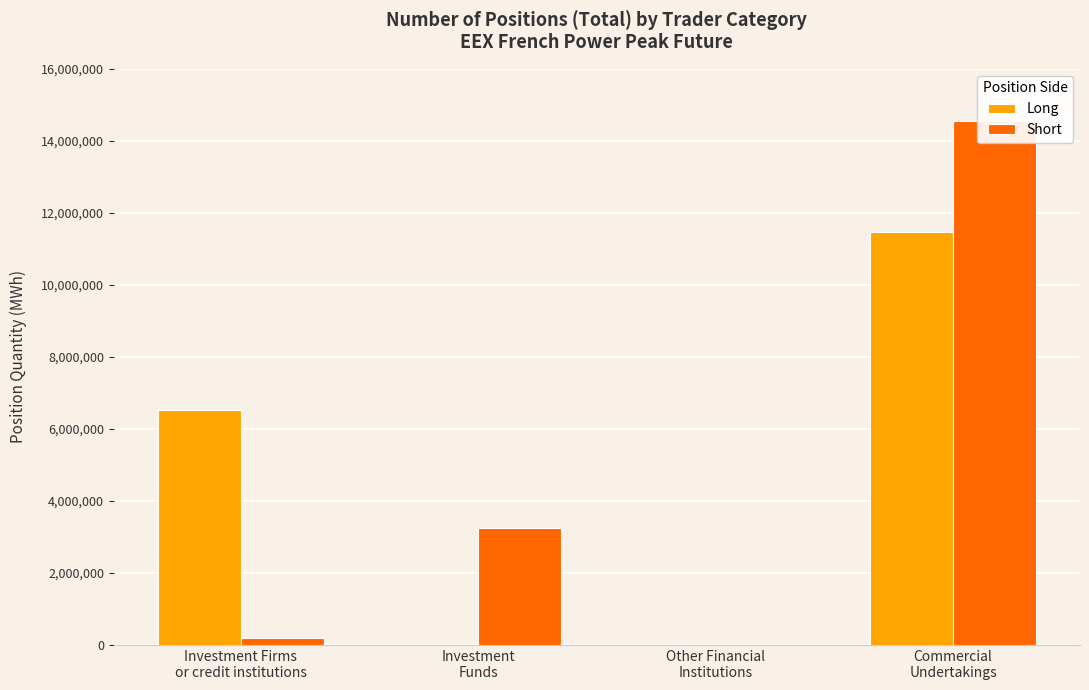

What is the sum of all Short values?

18008808